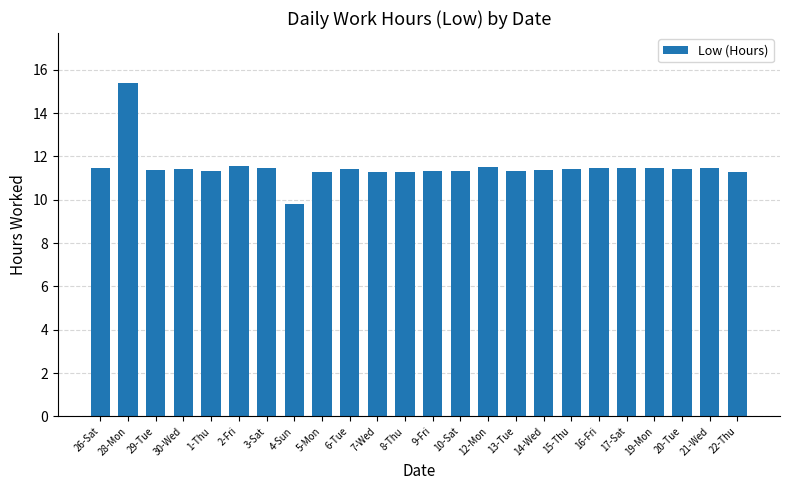

How many bars are there in total?

24